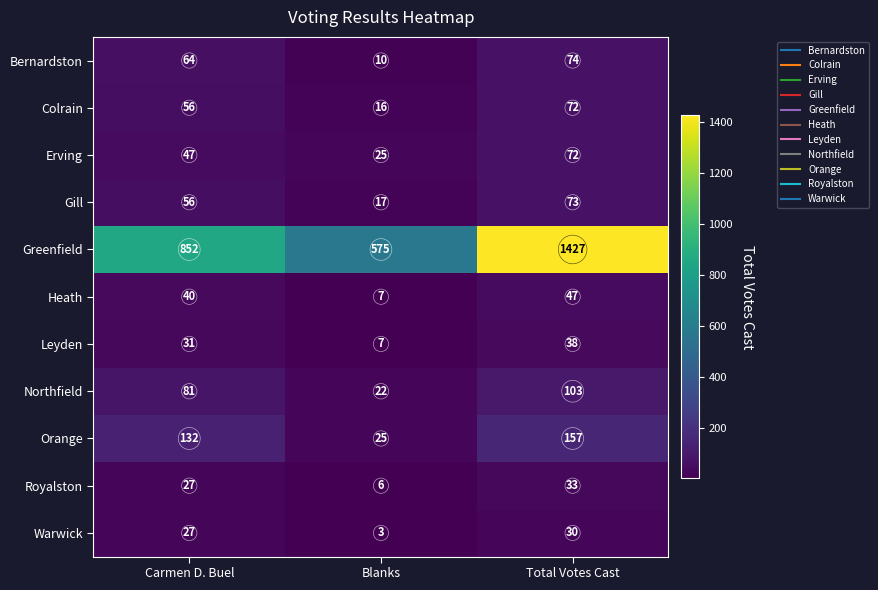

What is the difference between the maximum and minimum values in the Bernardston series?

64